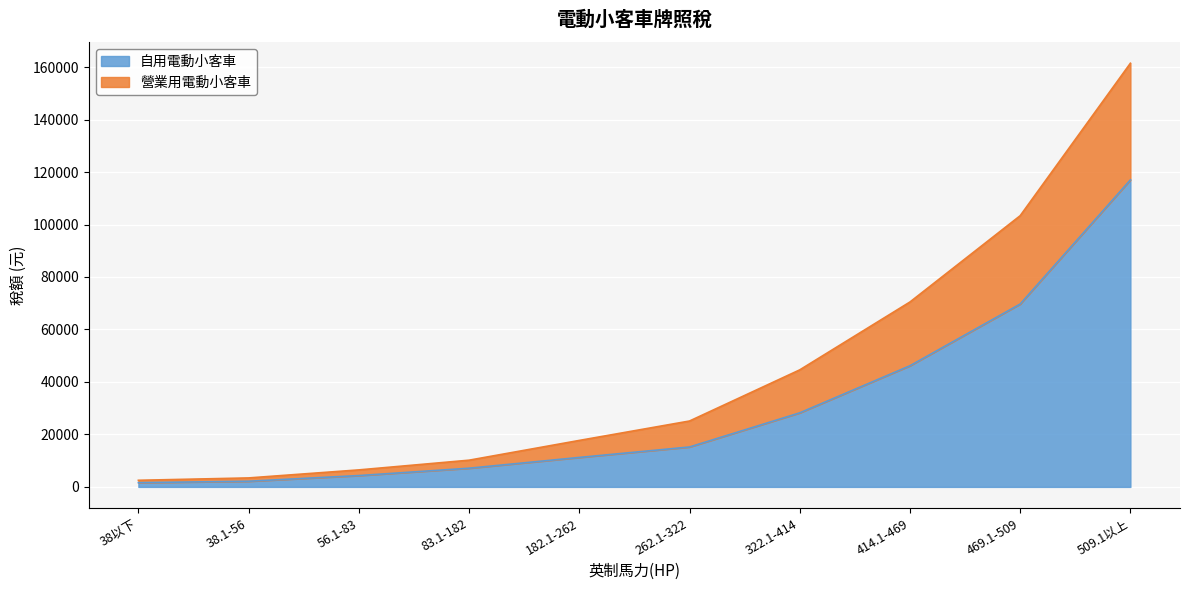

At which category is the sum across all series the highest?

509.1以上